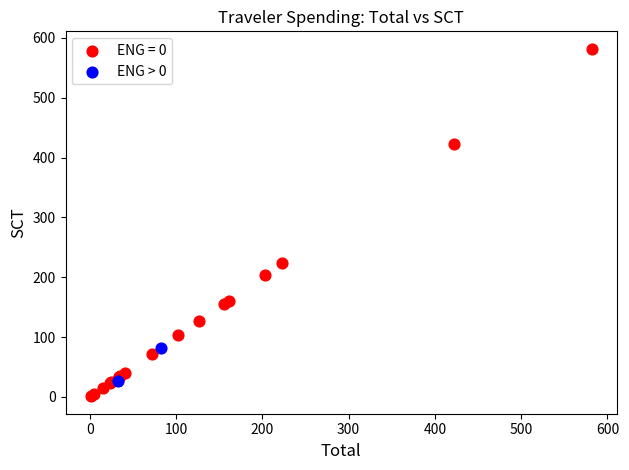

What are all the series names shown in the legend?

ENG = 0, ENG > 0